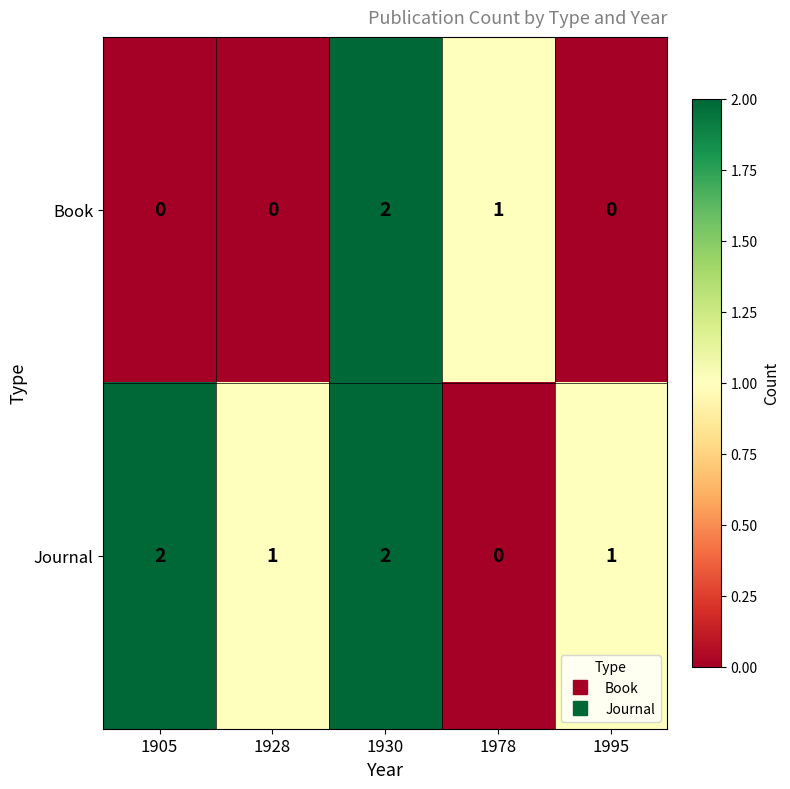

List the series in order of their overall mean, highest first.

Journal, Book